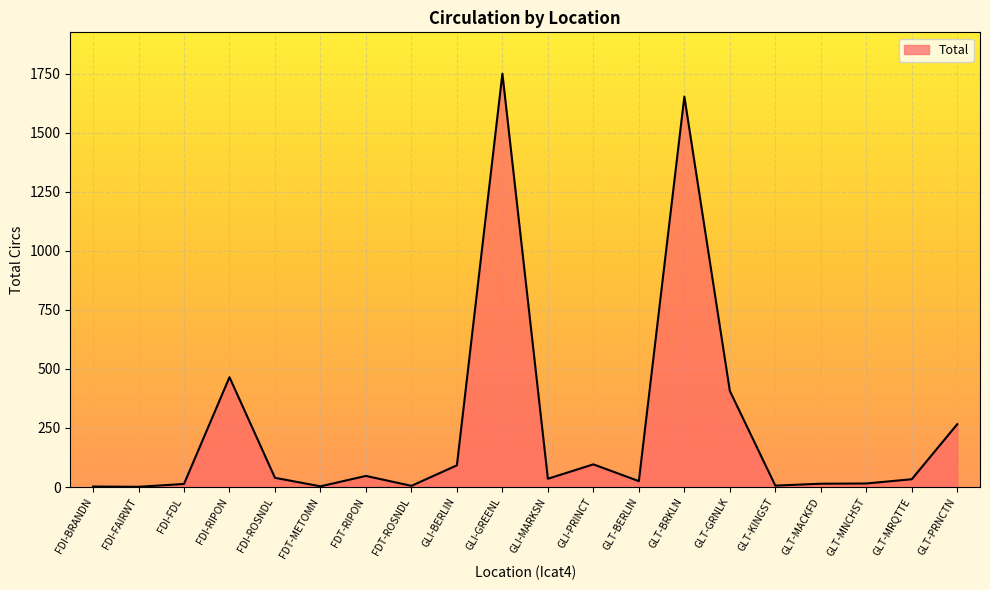

Is it true that the value at GLT-PRNCTN is 266?

True